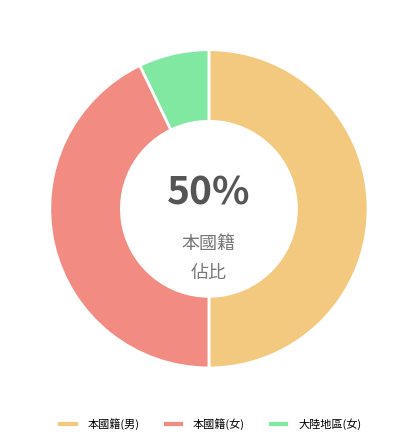

Count the number of slices in the pie.

3